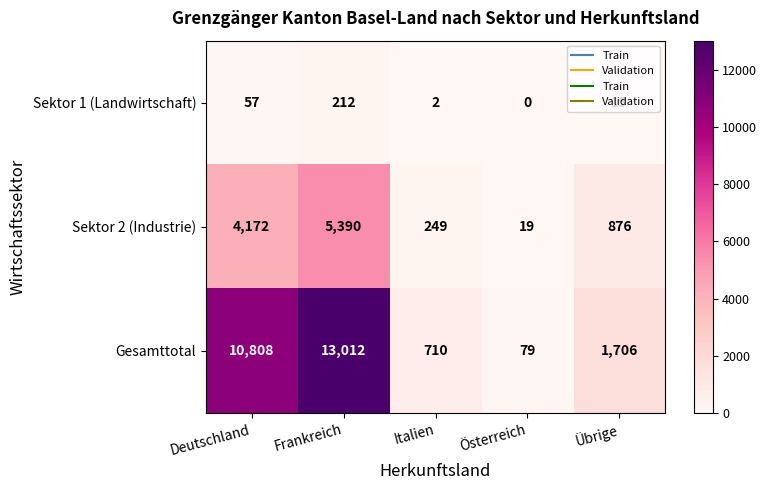

What is the greatest value displayed?

13012